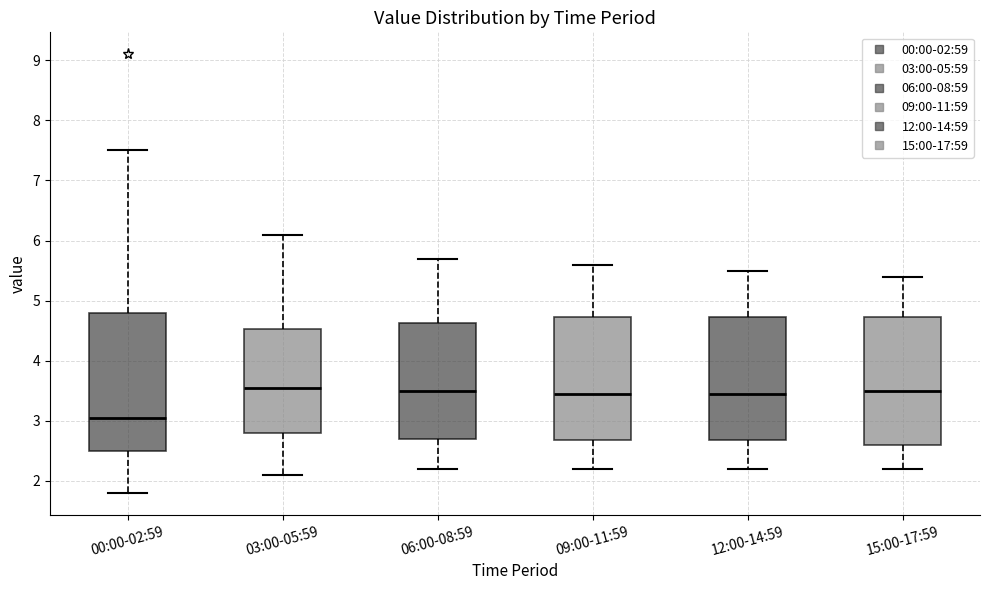

Where is the upper edge of the box for 09:00-11:59 on the y-axis? The values are not printed on the chart, so give them approximately, as read against the axis.

4.7